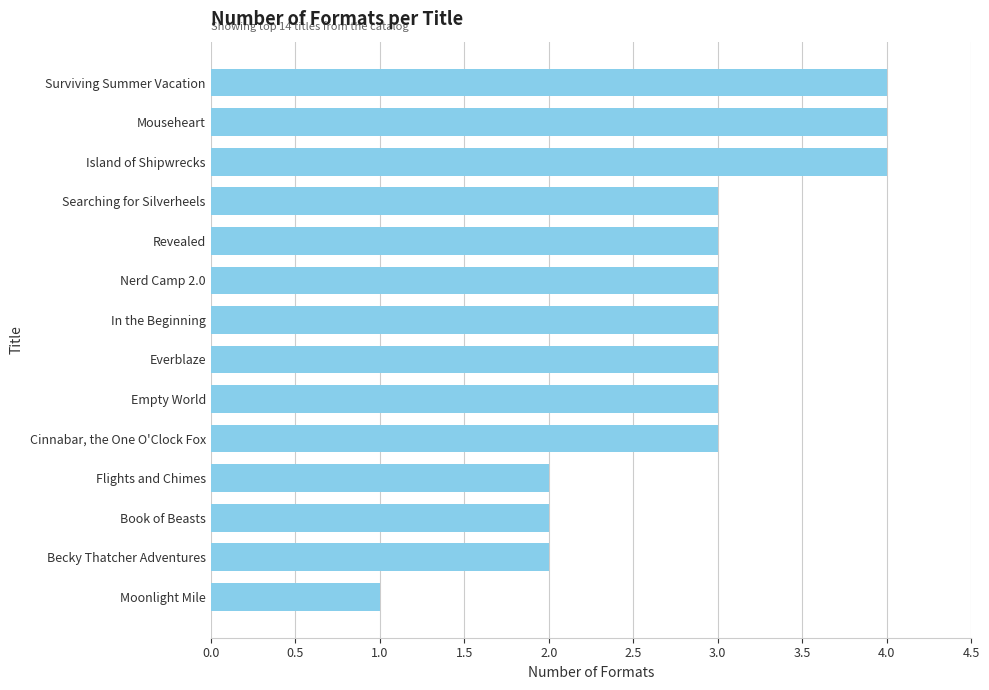

What is the difference between the second highest and second lowest values?

2